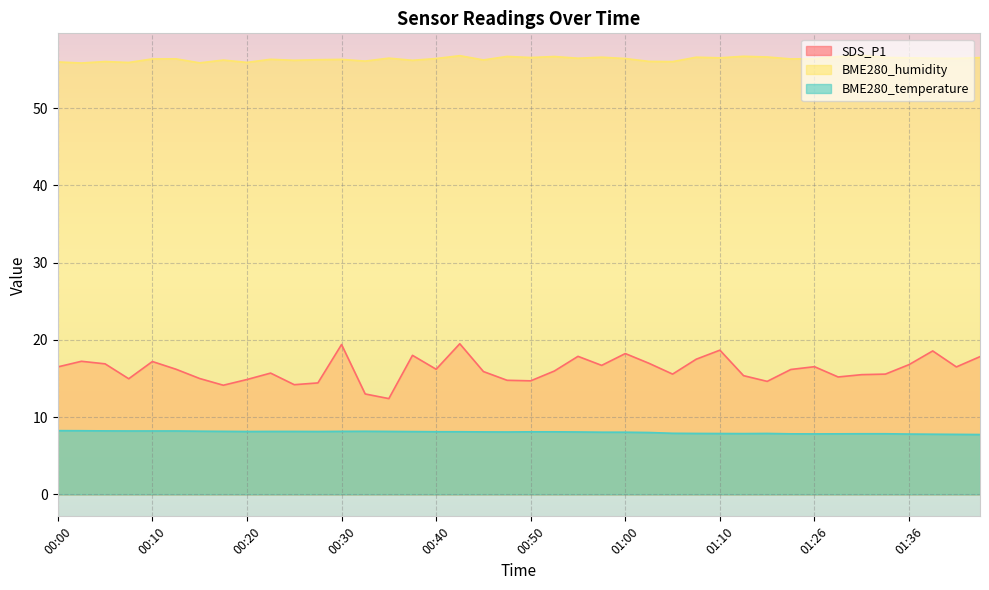

List the series in order of their peak value, lowest first.

BME280_temperature, SDS_P1, BME280_humidity